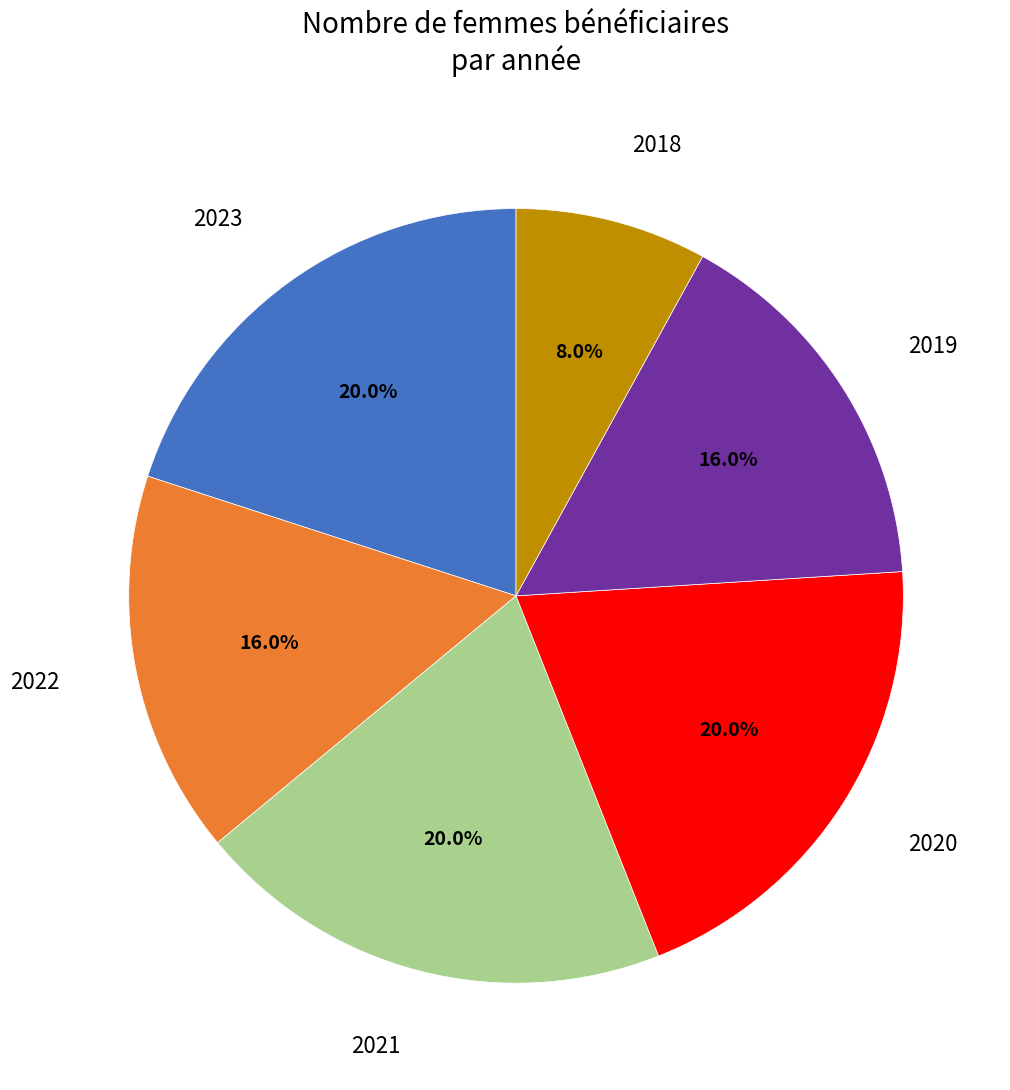

Is there a majority slice in this chart?

No